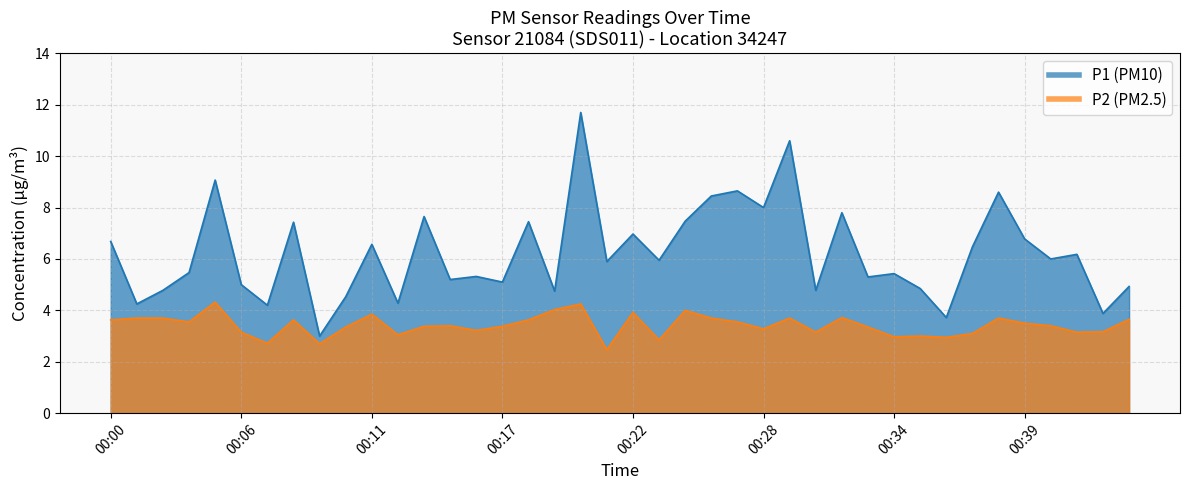

How many lines are shown in the chart?

2